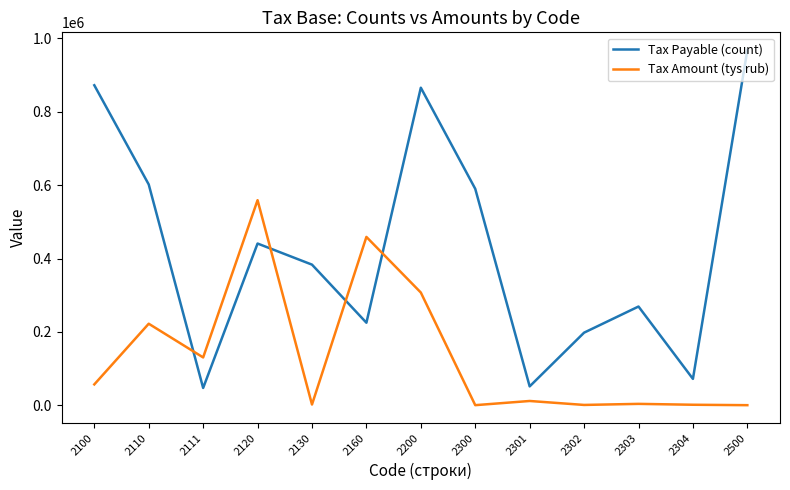

True or false: Tax Payable (count) has more than 1 interior local peaks.

True